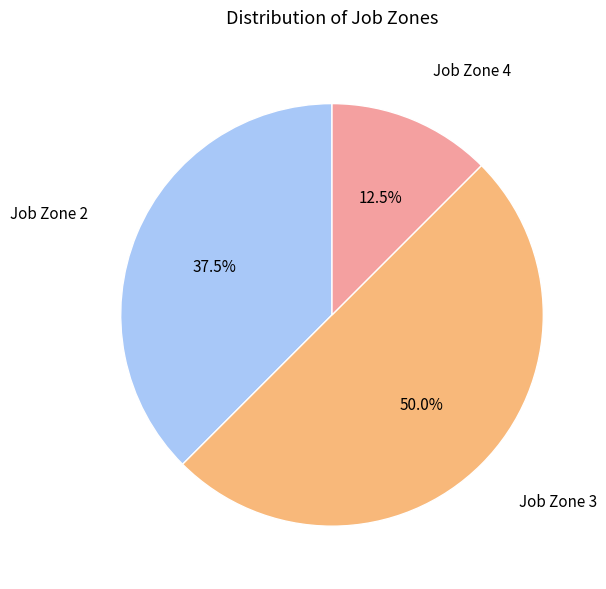

True or false: Job Zone 4 accounts for 26% of the total.

False